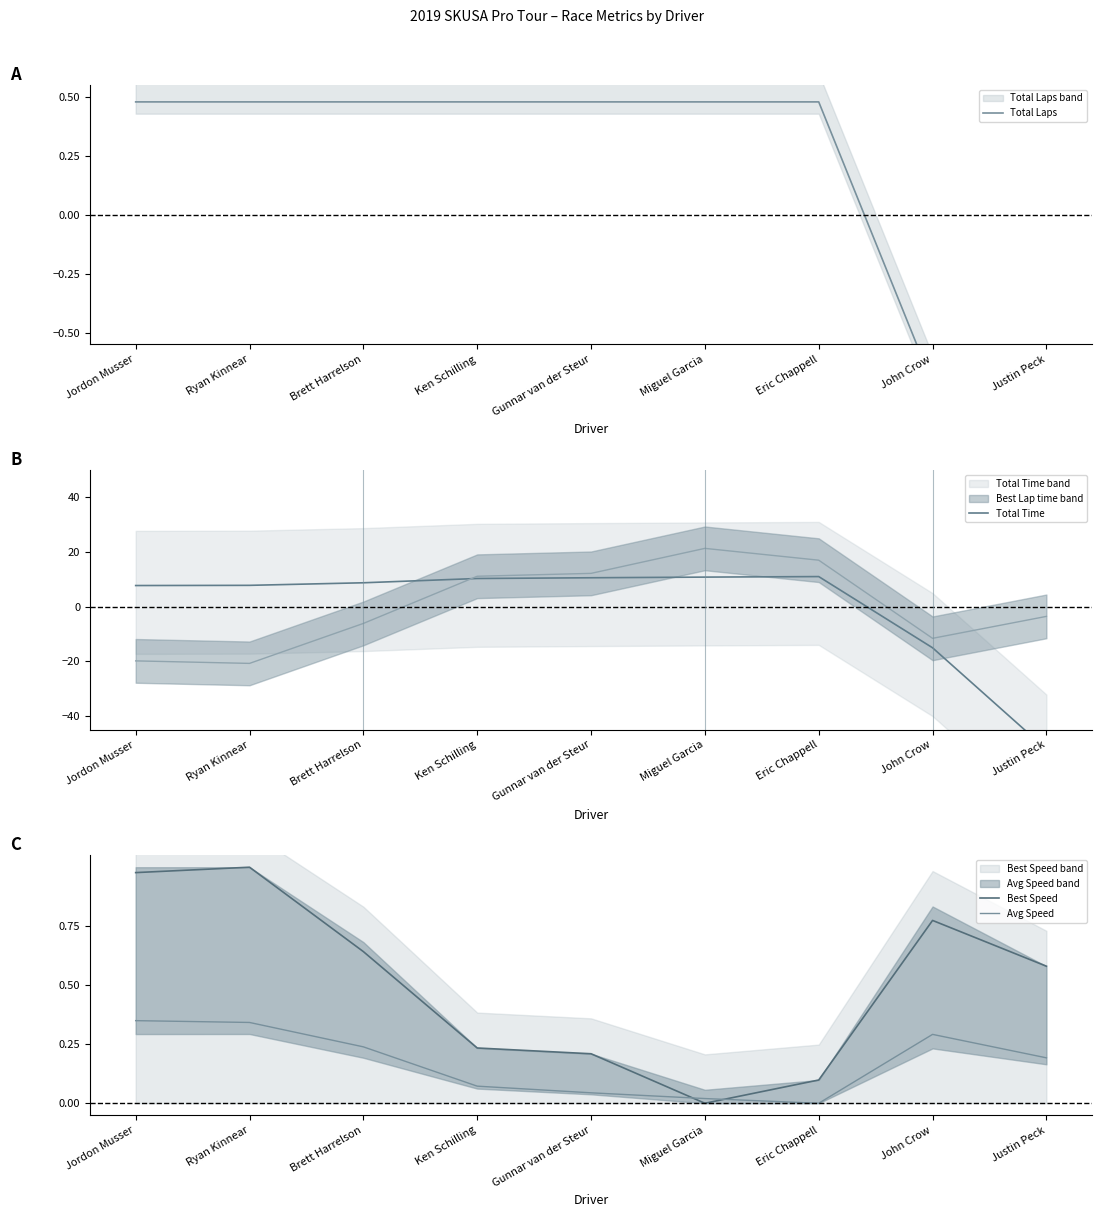

Which series ends up on top after the final intersection of Avg Speed and Best Speed?

Best Speed